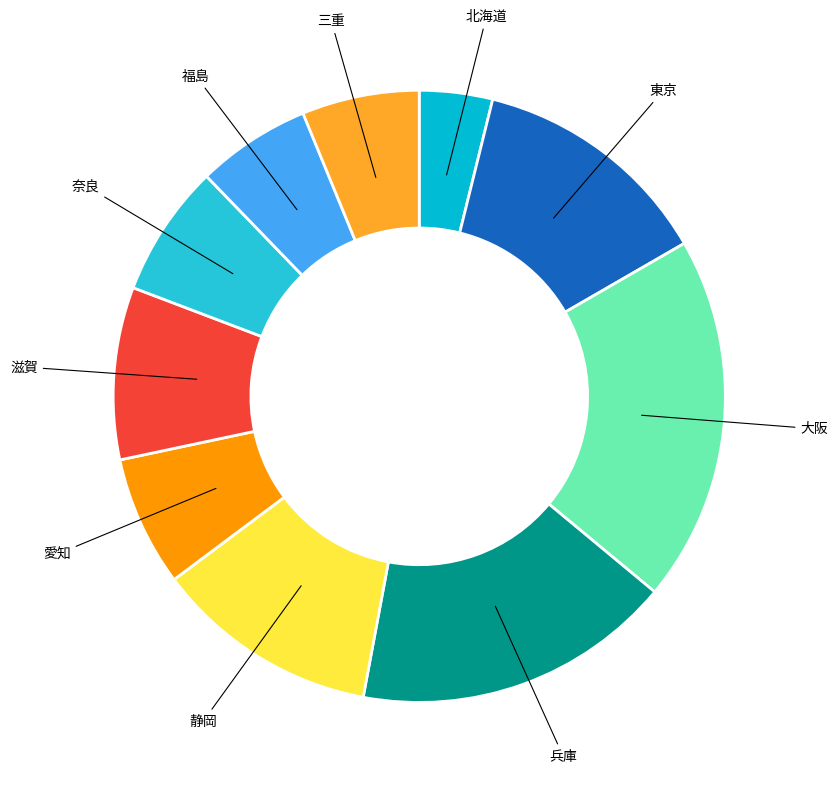

Which category has the biggest portion of the pie?

大阪